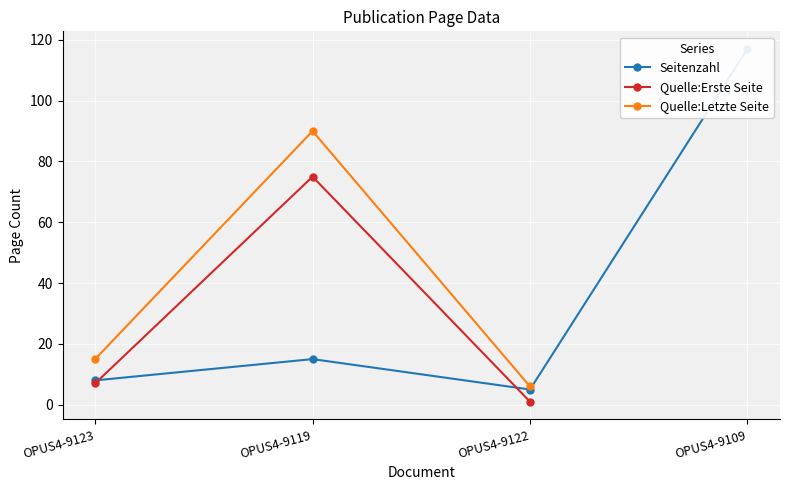

What is the value of the Seitenzahl point at the 4th from the left?

117.0